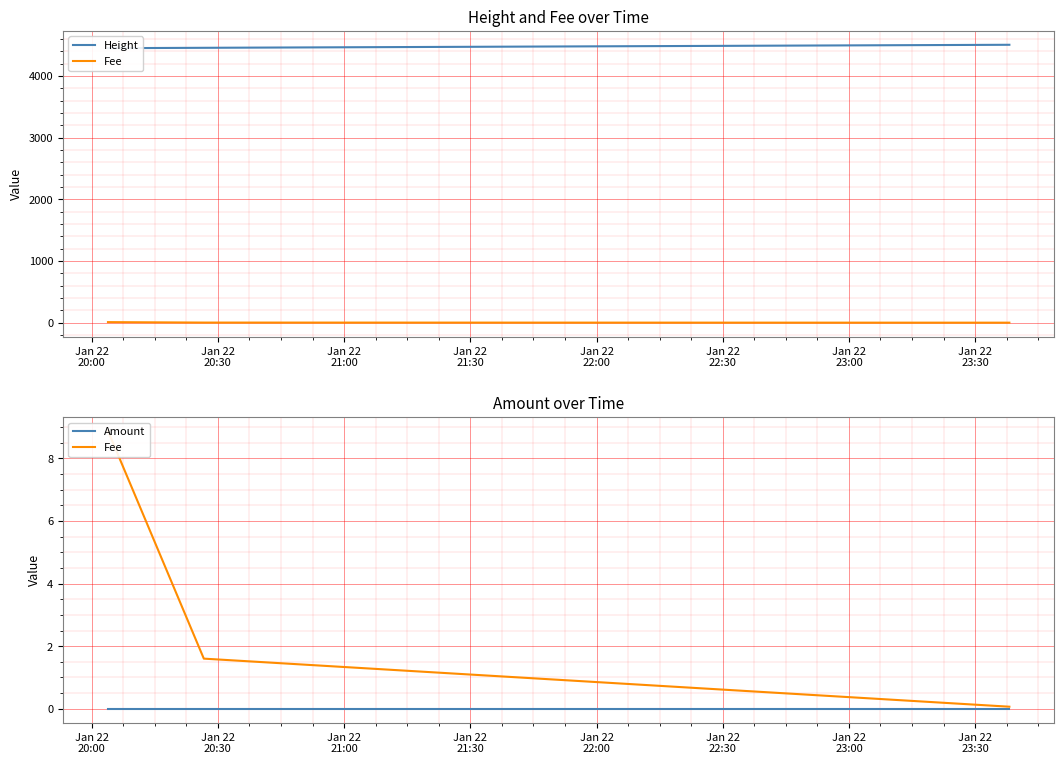

What is the sum of the Height values at Jan 22
20:00 and Jan 22
21:00?

8959.0